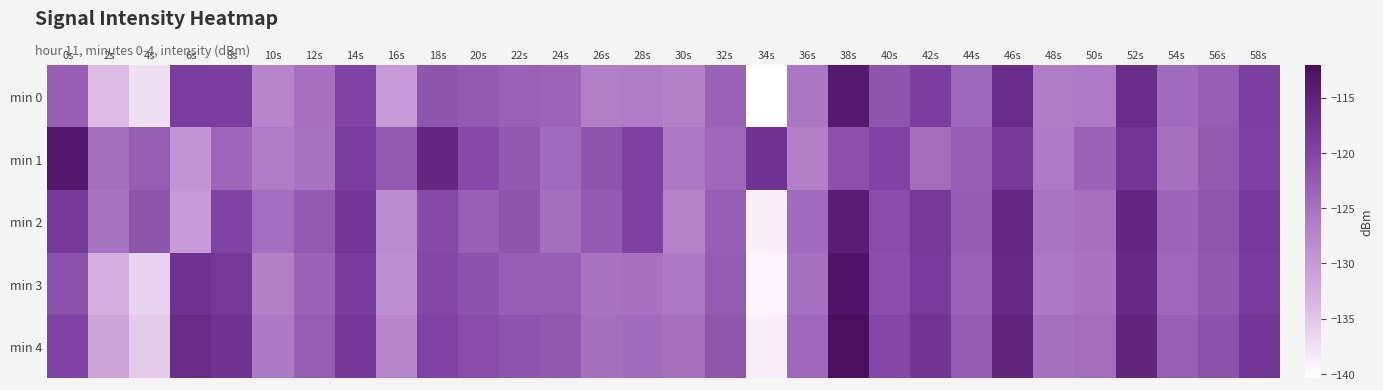

At how many categories does at least one series exceed -116?

5